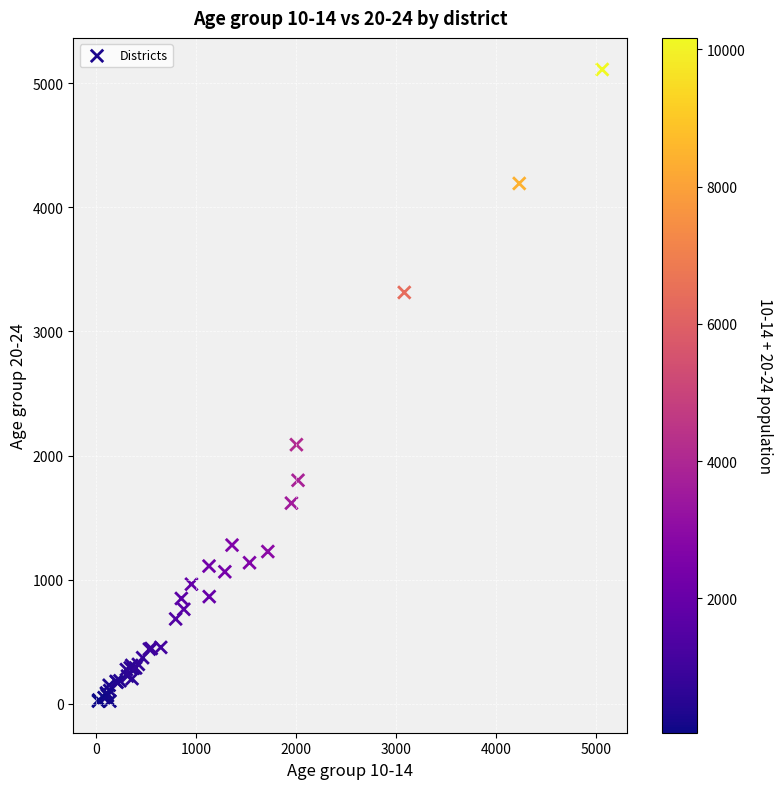

What Y value in the scatter plot is closest to 2566?

2088